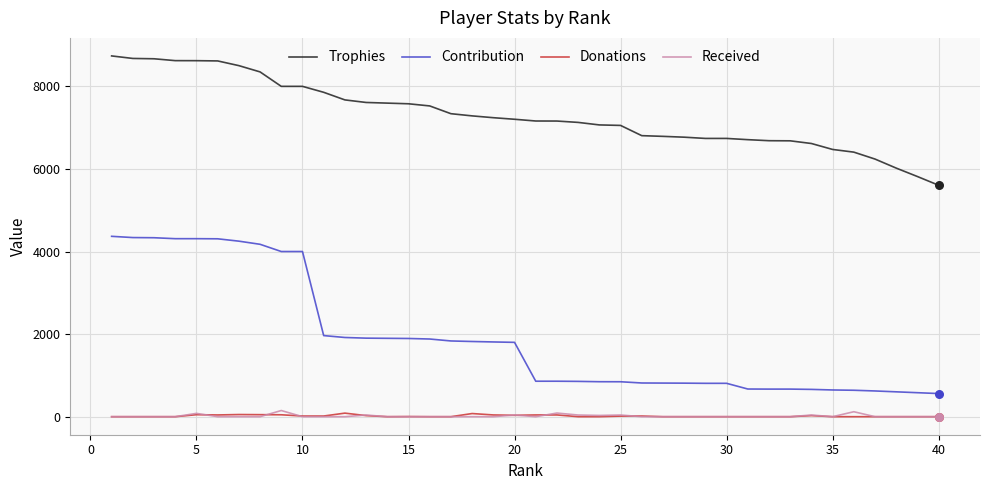

Which series has the largest total across all categories?

Trophies